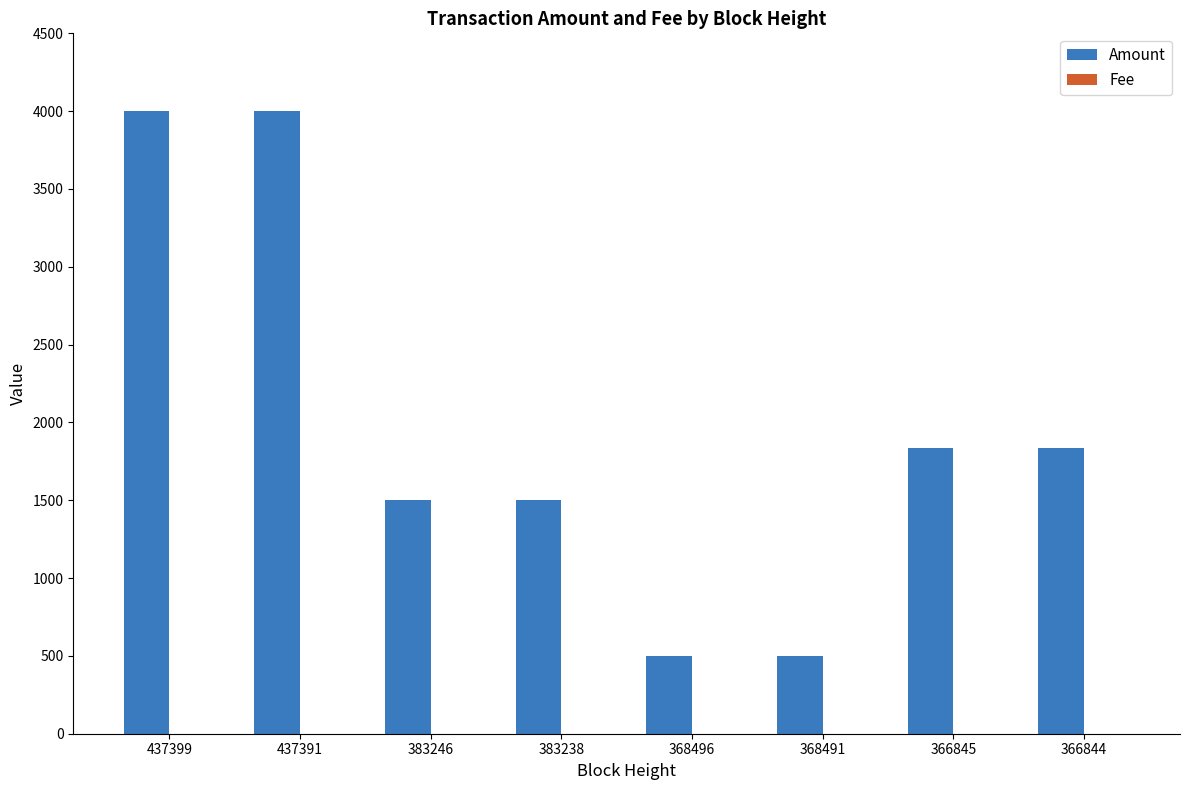

Which series changed the most between 368496 and 366845?

Amount